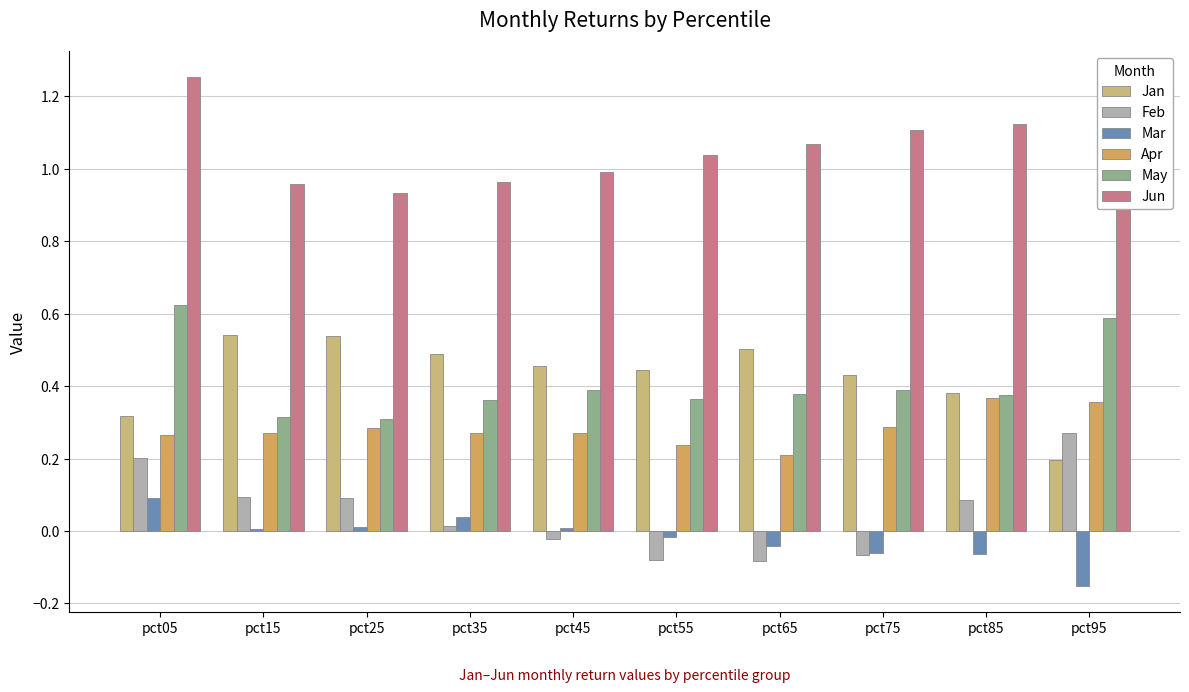

How many data points does each series have?

10